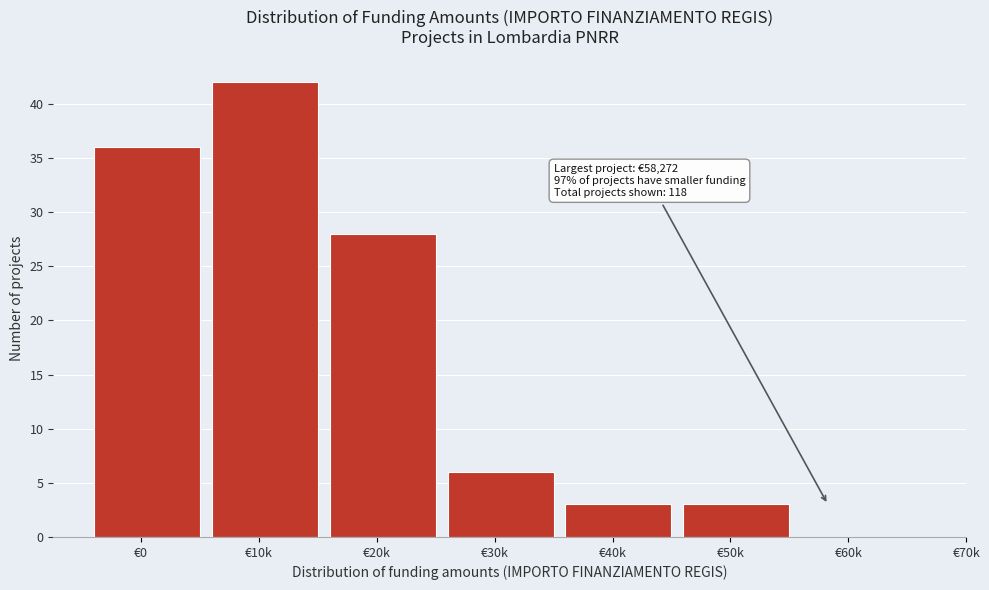

Reading left to right, list all the values displayed in this chart.

€0=36	€10k=42	€20k=28	€30k=6	€40k=3	€50k=3	€60k=0